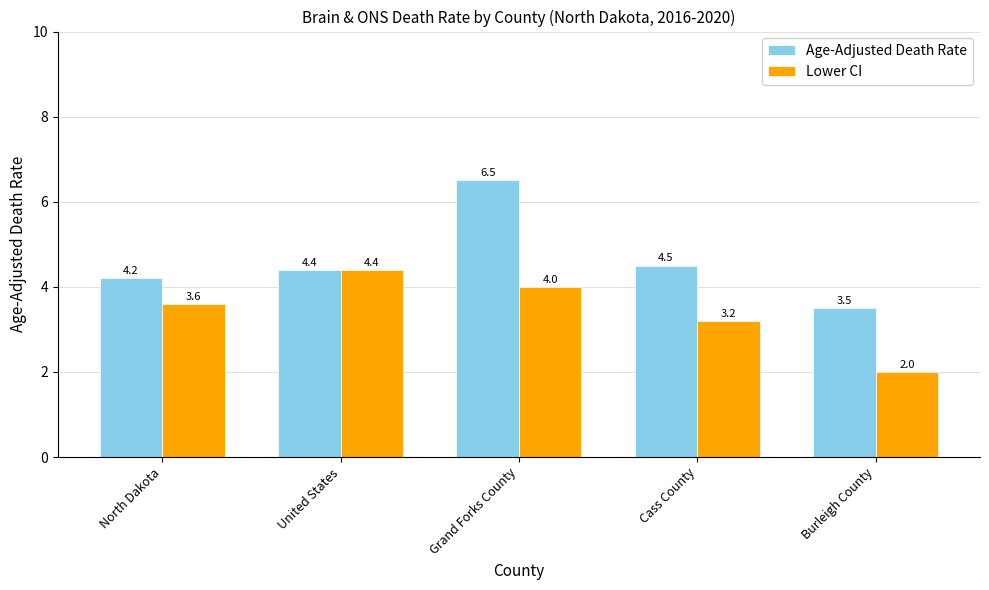

Which series changed the most between United States and Burleigh County?

Lower CI